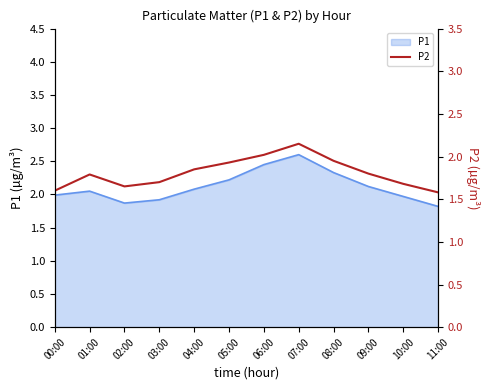

Reading left to right, what are all the values shown in this chart?

00:00=1.6	01:00=1.8	02:00=1.6	03:00=1.7	04:00=1.9	05:00=1.9	06:00=2.0	07:00=2.1	08:00=1.9	09:00=1.8	10:00=1.7	11:00=1.6